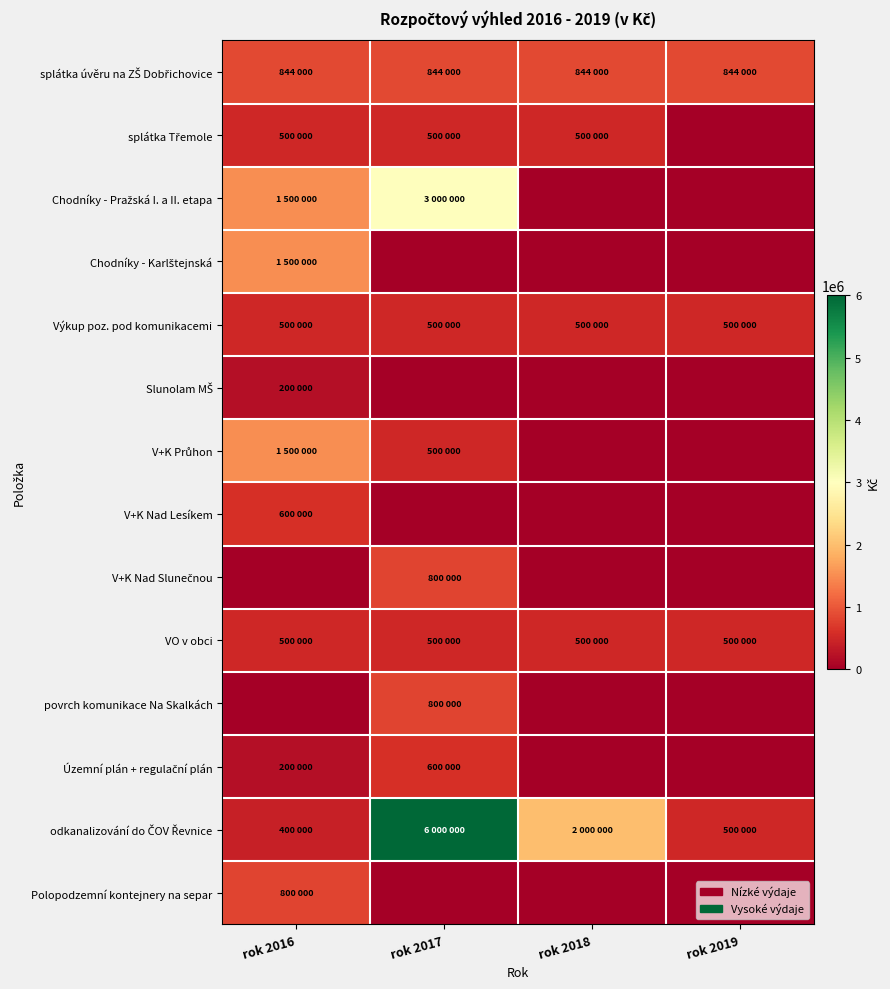

Count the number of categories in the chart.

4